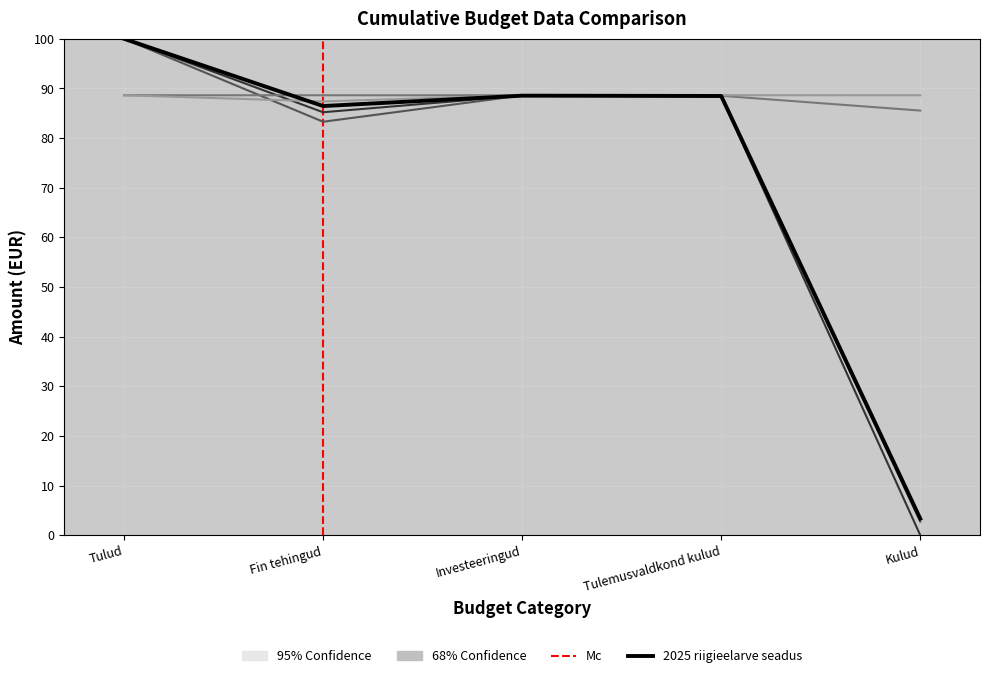

Reading left to right, list all the values displayed in this chart.

2025 riigieelarve seadus: 100.0	86.5	88.5	88.5	3.3
kk nr 78 kinnitatud: 100.0	85.2	88.6	88.4	0.0
Loplik eelarve 2025: 100.0	83.3	88.6	88.5	2.7
kk nr 65 muudatus: 88.6	88.6	88.6	88.5	85.5
lisaeelarve seadus: 88.6	87.4	88.7	88.6	88.6